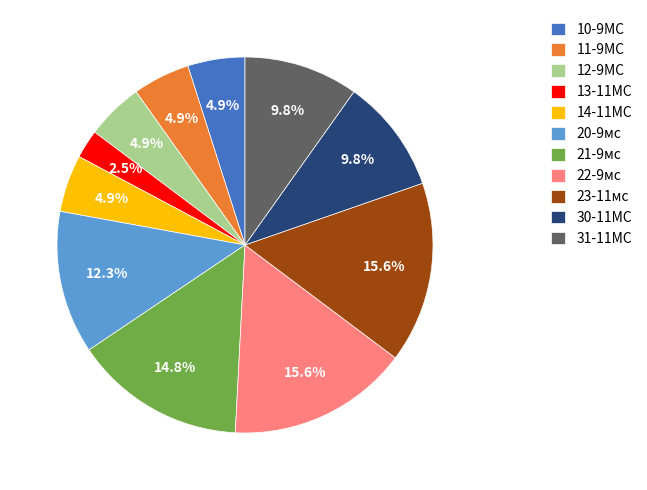

Is 23-11мс the majority of the pie?

No